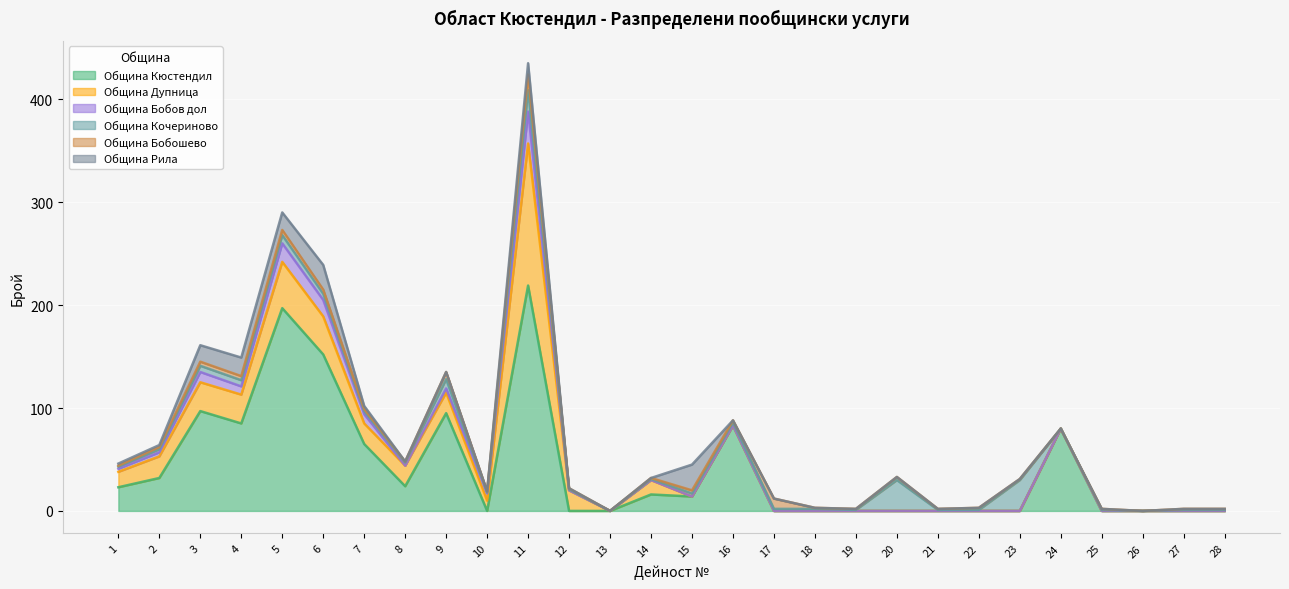

How many series are shown in this chart?

6